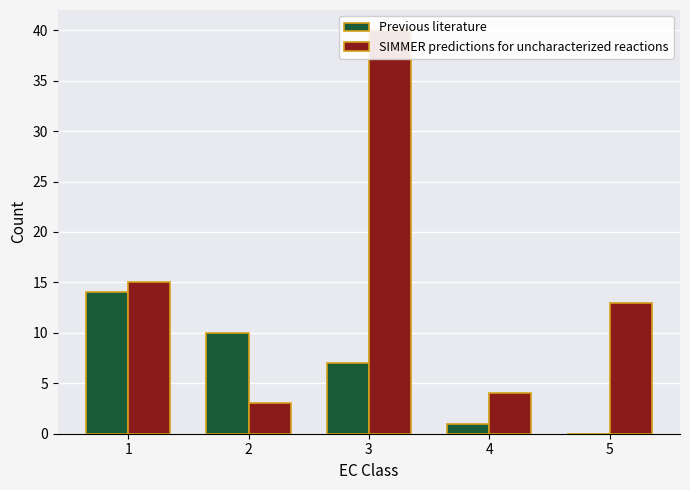

What is the total value across all series at 4?

5